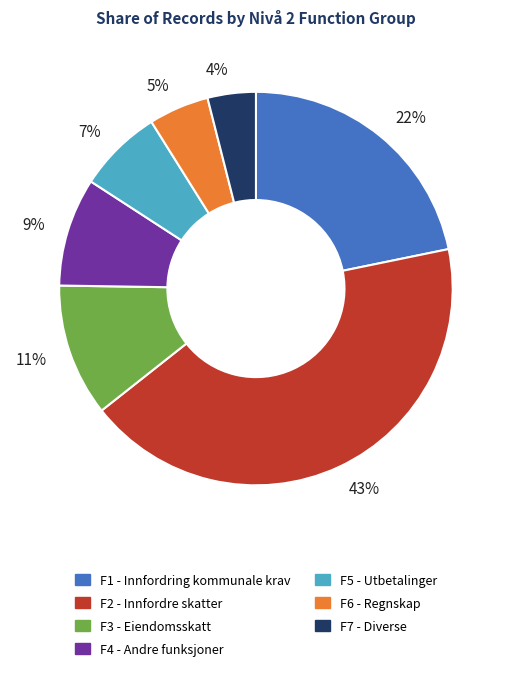

Is F5 - Utbetalinger the majority of the pie?

No